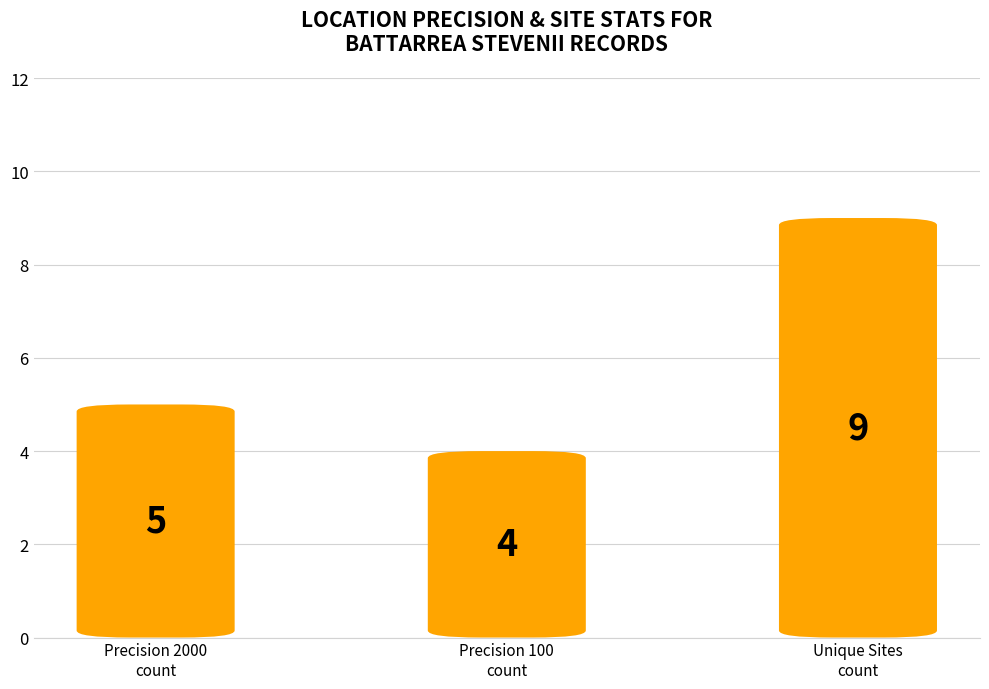

List the labels in order of value, smallest first.

Precision 100
count, Precision 2000
count, Unique Sites
count